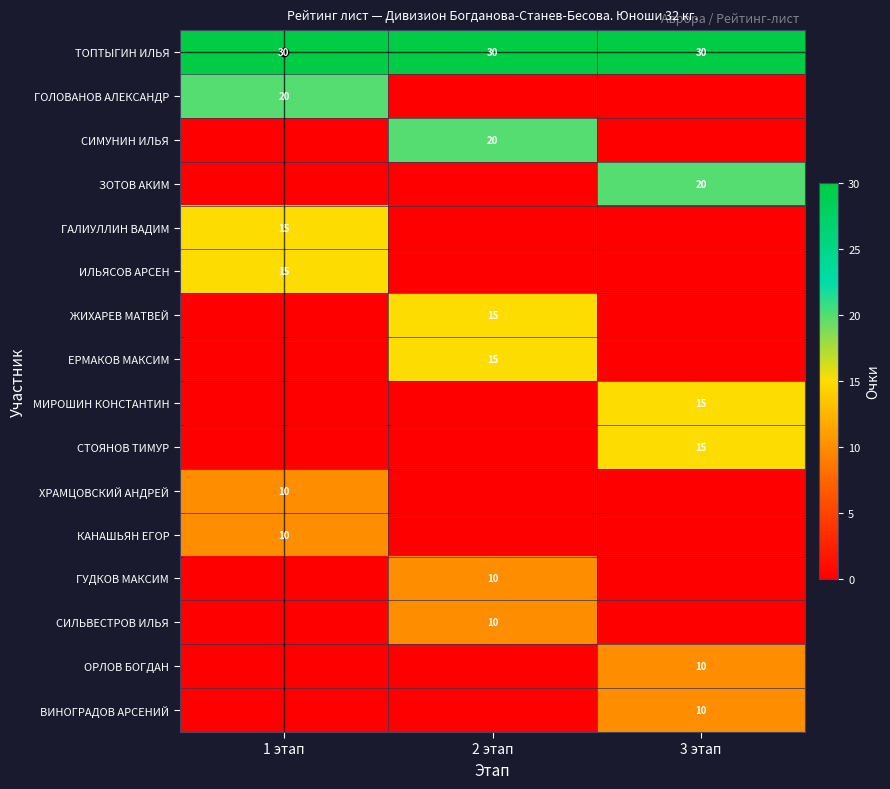

Count the number of categories in the chart.

3